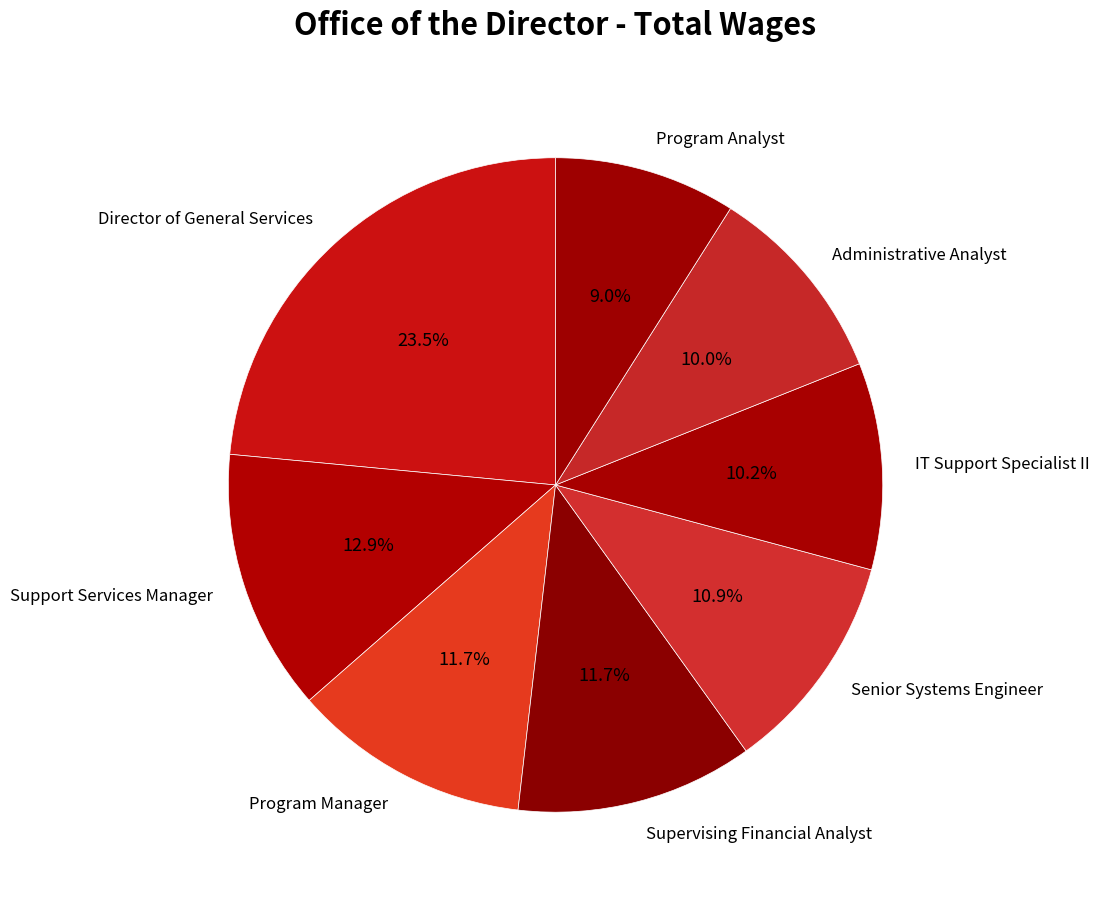

How much of the chart is everything except Program Analyst?

91.0%